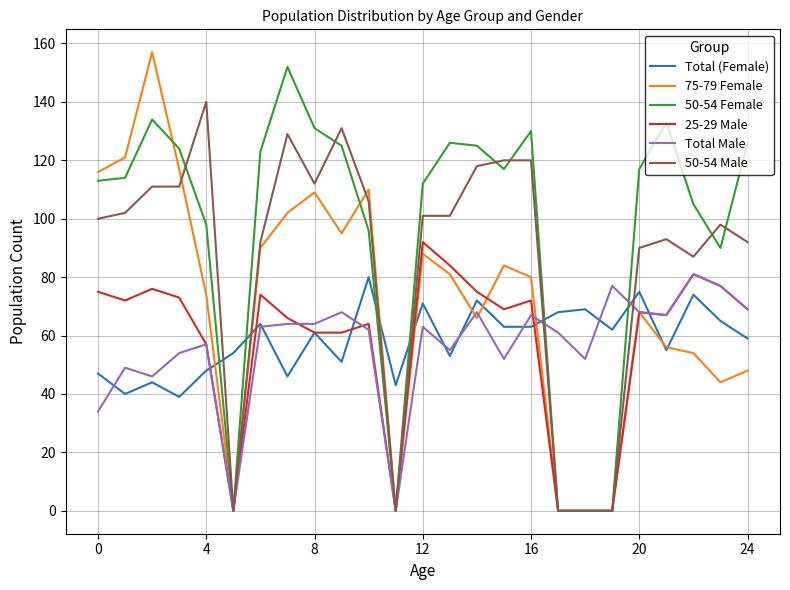

Which series has the largest range (max minus min)?

75-79 Female